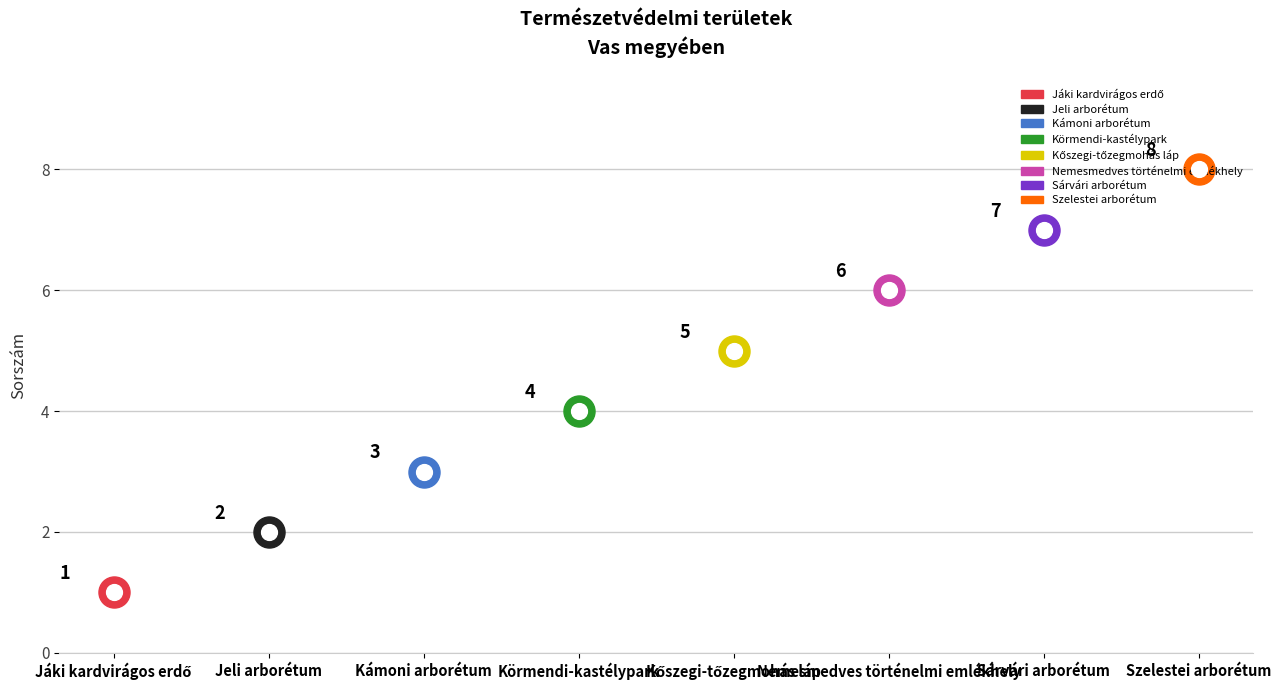

What is the change in value from Kőszegi-tőzegmohás láp to Nemesmedves történelmi emlékhely?

+1